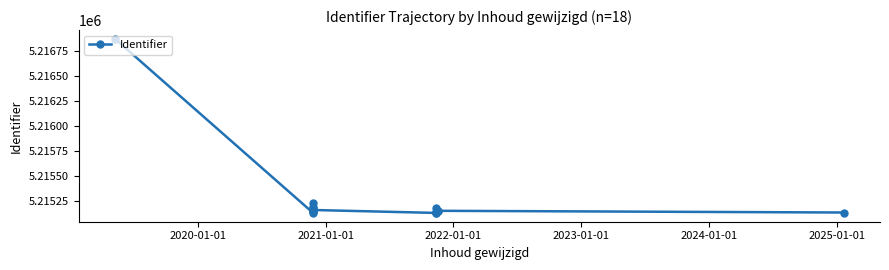

Is it true that the value at 2022-01-01 is 7551579?

False